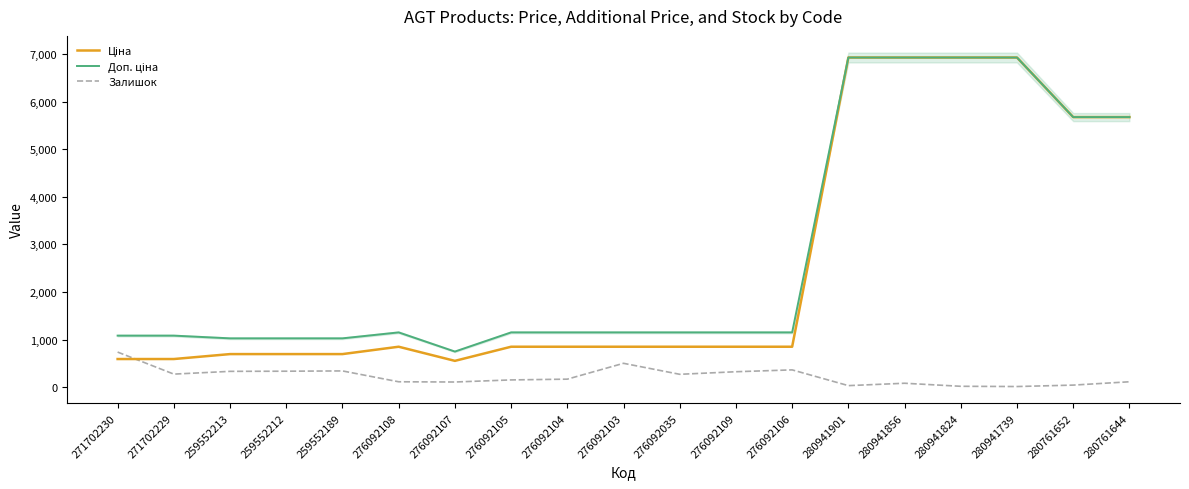

What are all the series names shown in the legend?

Ціна, Доп. ціна, Залишок